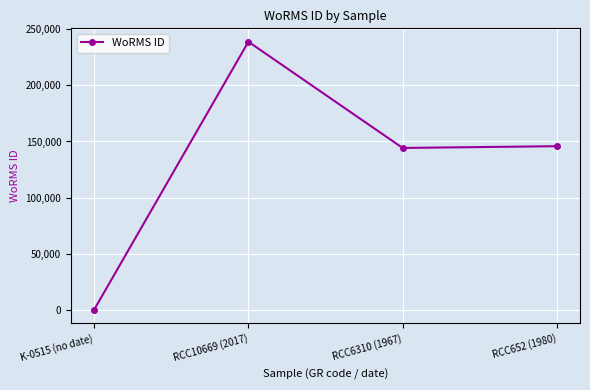

Reading left to right, extract all data points from this chart.

0	238968	144227	145787